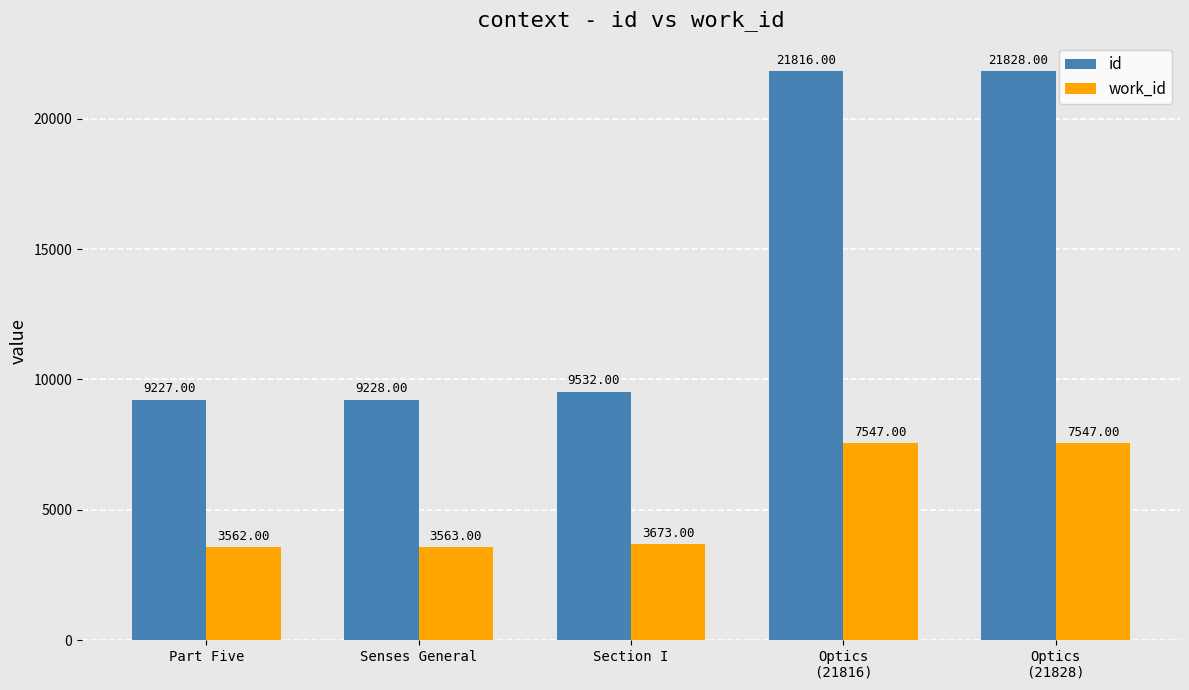

How many groups of bars are there?

5